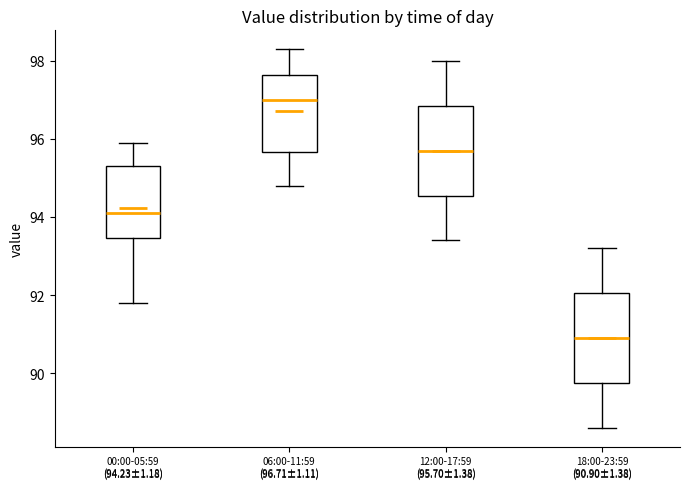

Which box has the lowest median line?

18:00-23:59 (90.90±1.38)